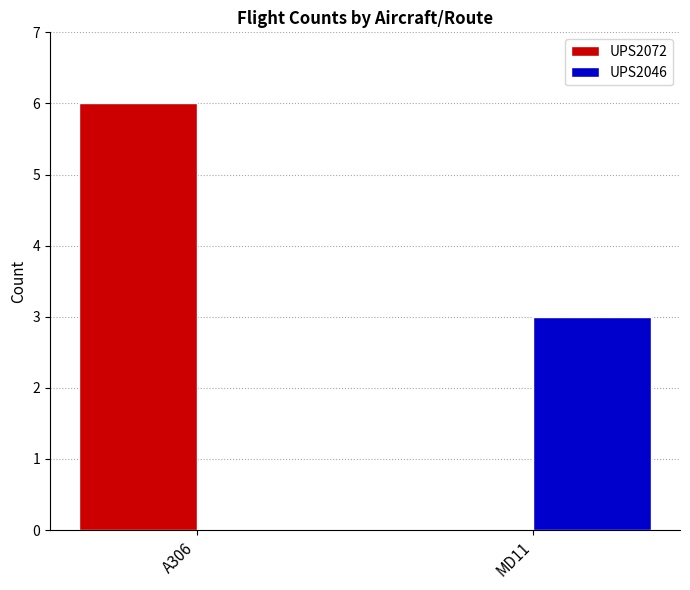

Which series has the widest spread of values?

UPS2072